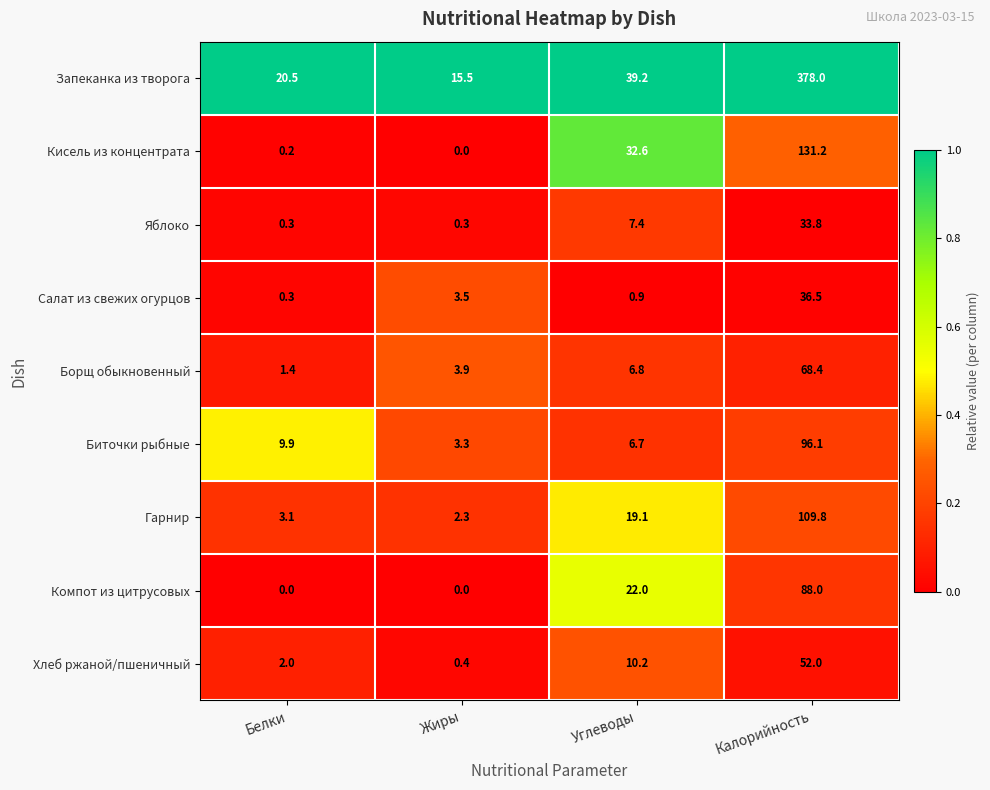

Is it true that Биточки рыбные equals 96.1 at Калорийность?

True